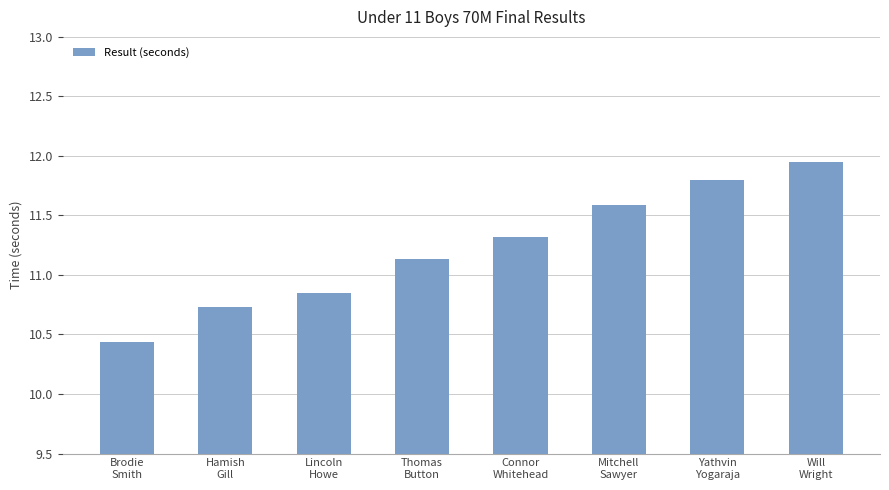

List the labels in order of value, largest first.

Will
Wright, Yathvin
Yogaraja, Mitchell
Sawyer, Connor
Whitehead, Thomas
Button, Lincoln
Howe, Hamish
Gill, Brodie
Smith